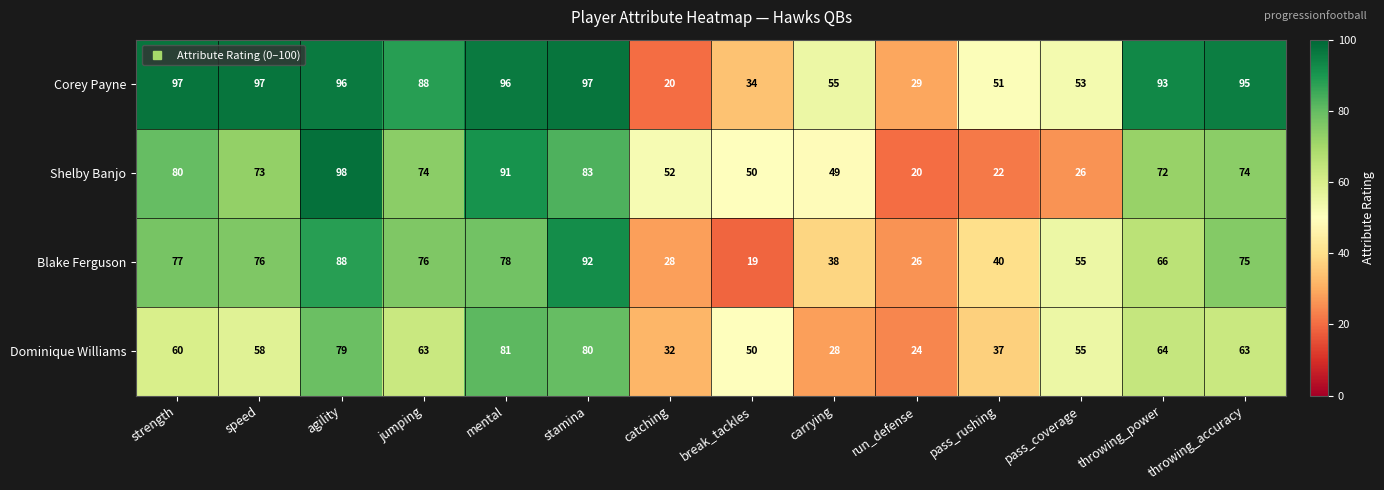

What is the difference between the maximum and second lowest values in the Shelby Banjo series?

76